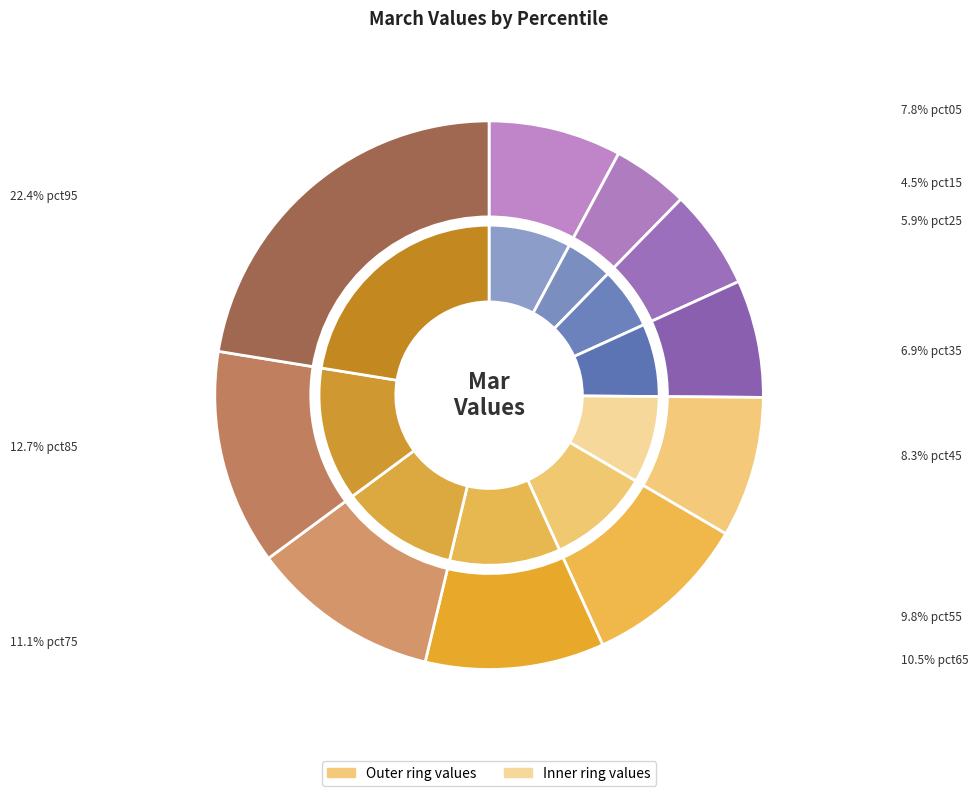

Is there any slice that represents more than half of the pie?

No